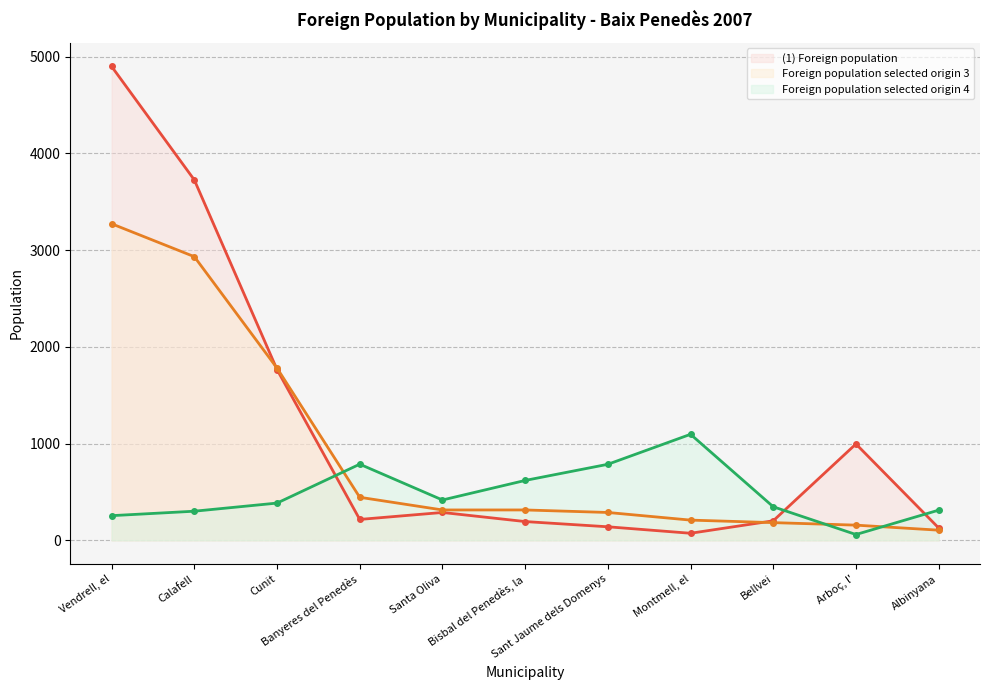

What is the difference between the second highest and second lowest values in the Foreign population selected origin 4 series?

532